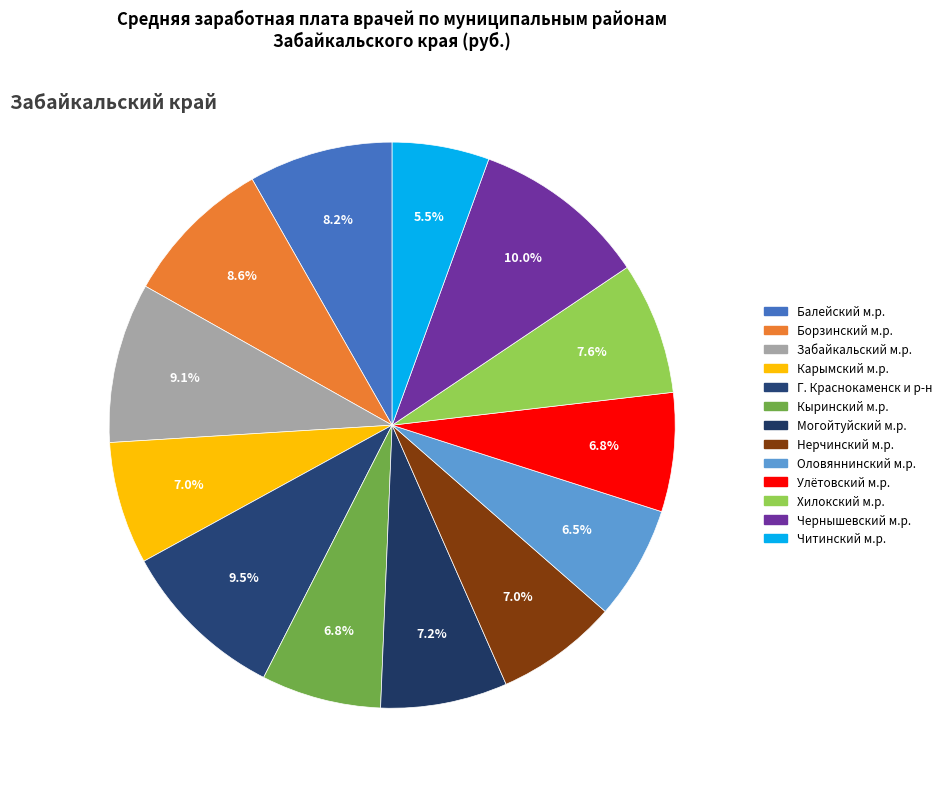

How many slices are in this pie chart?

13